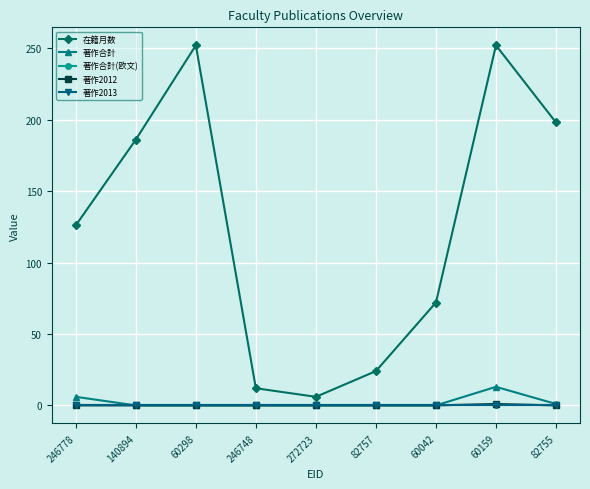

The 著作合計(欧文) series shows 0 at 60298. True or false?

True